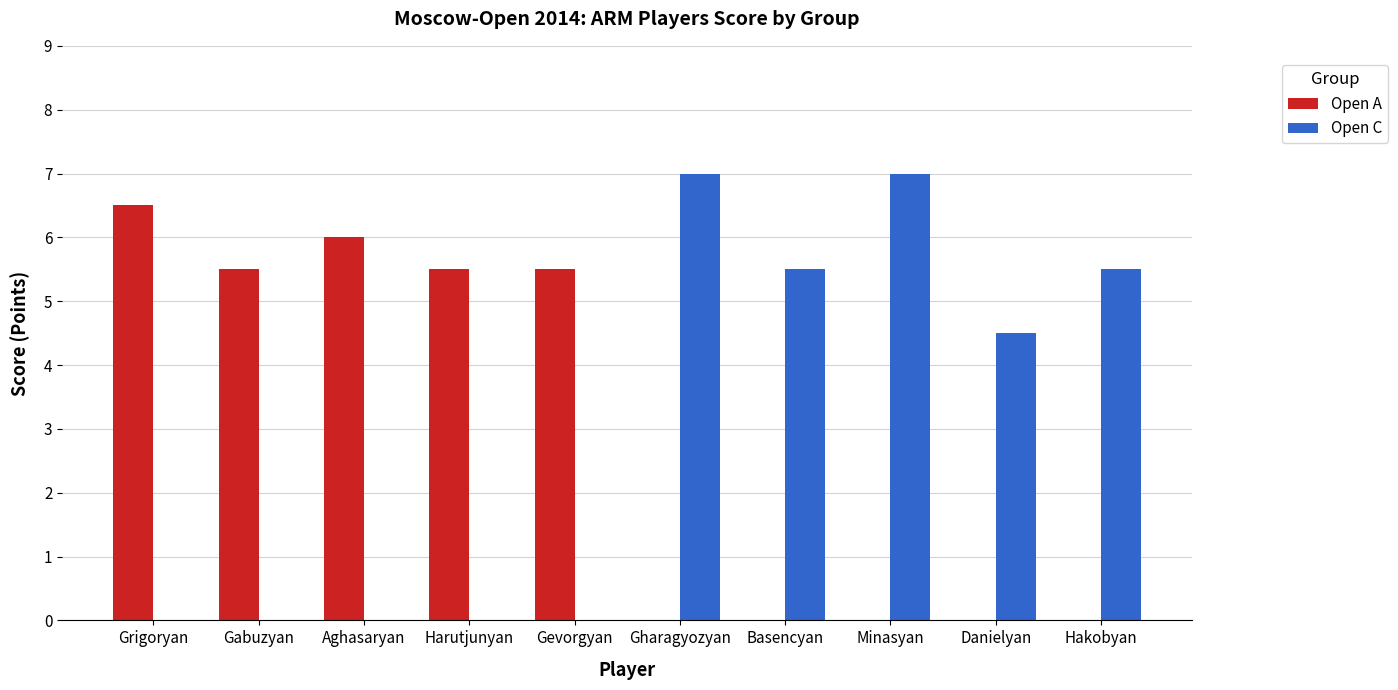

Count the number of categories in the chart.

10